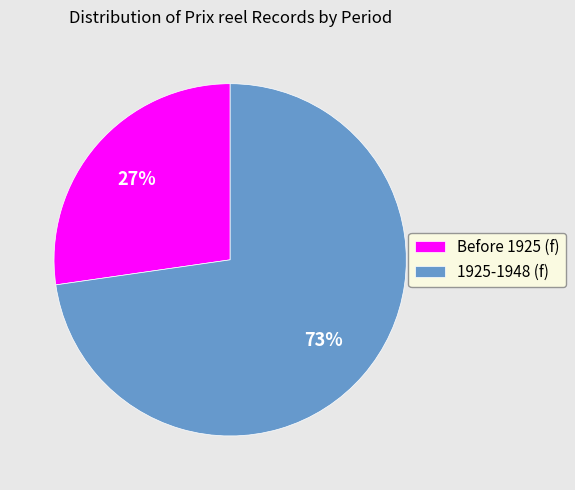

Which category has the biggest portion of the pie?

1925-1948 (f)